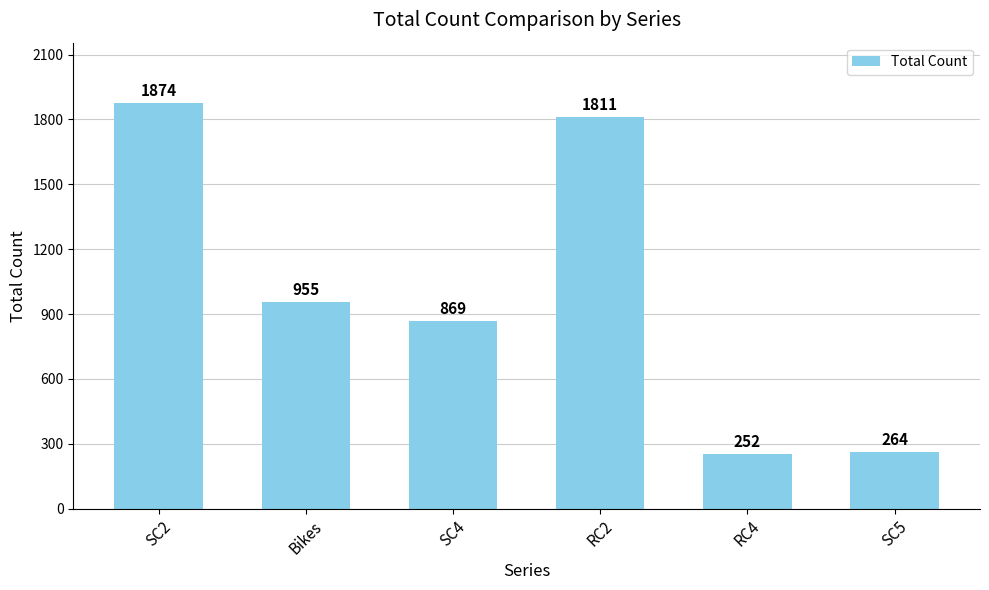

What is the smallest value displayed?

252